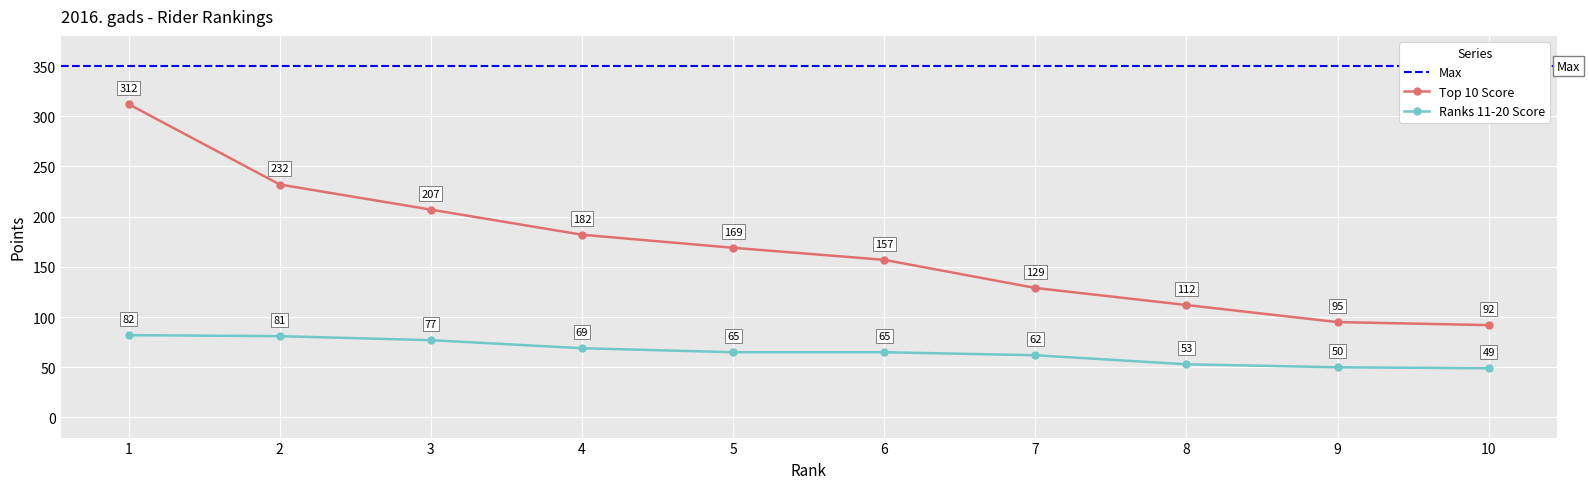

What is the value of the Ranks 11-20 Score point at the 2nd from the left?

81